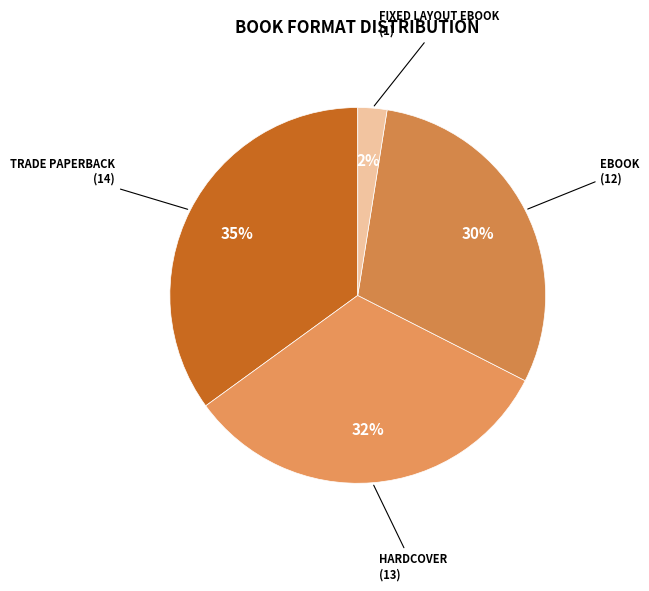

Does any single category account for the majority?

No